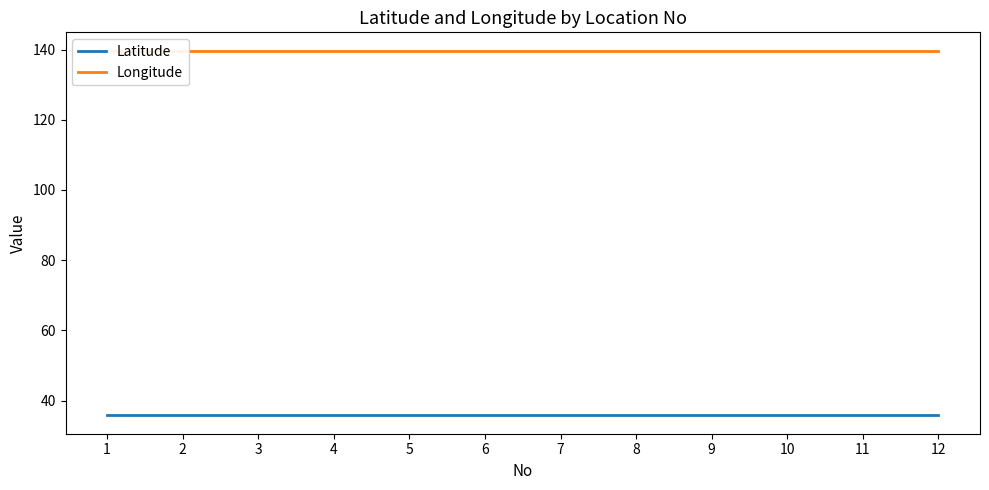

What is the value of the Longitude point at the 1st from the left?

139.7